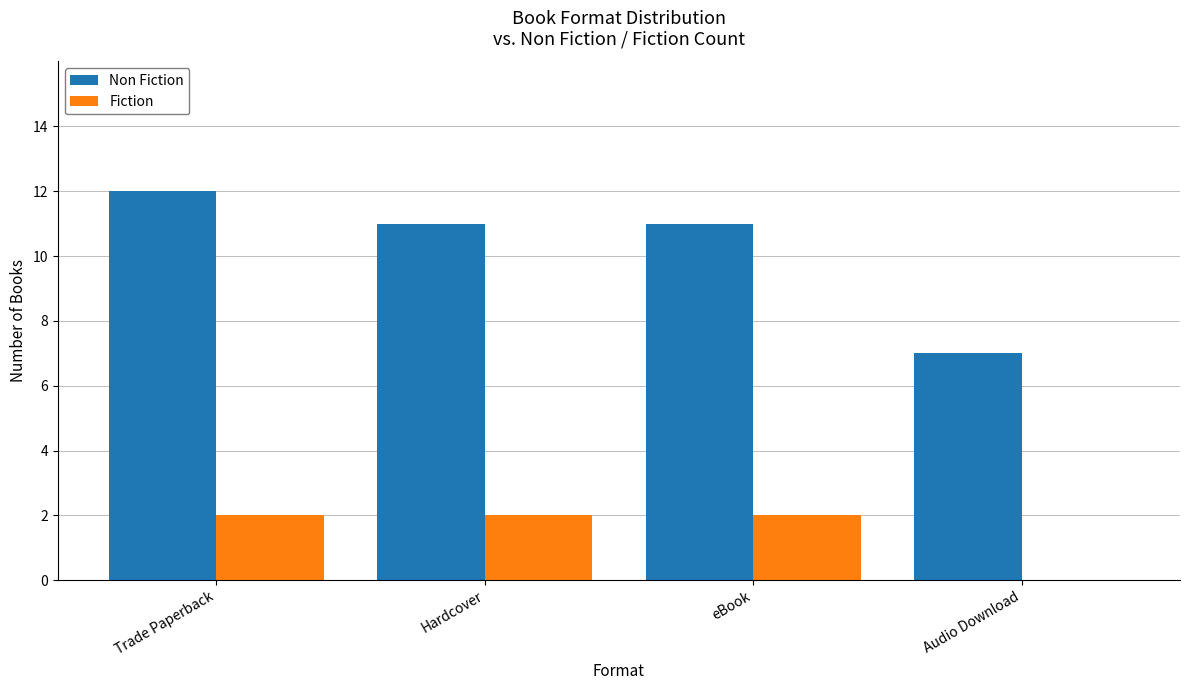

Is the value of Non Fiction at Audio Download greater than the value of Fiction at eBook?

Yes